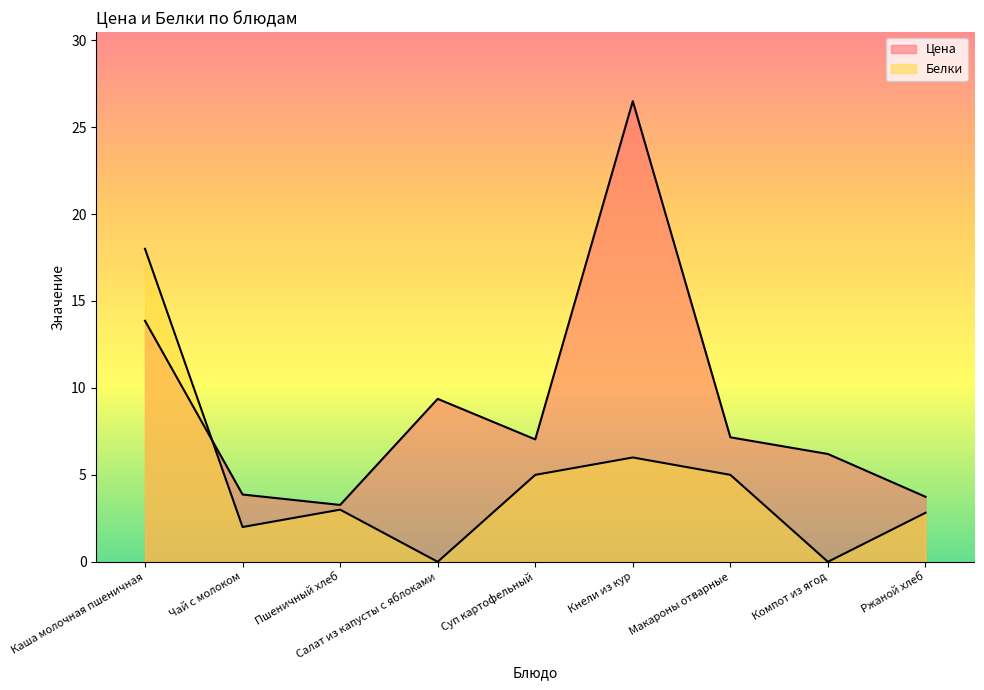

Rank the series by their average value, from highest to lowest.

Цена, Белки